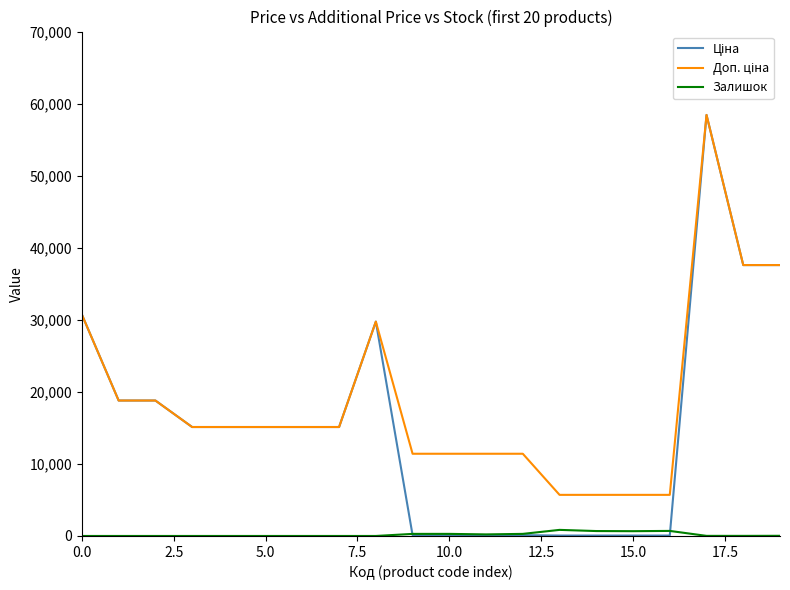

What is the maximum value shown in the chart?

58426.5